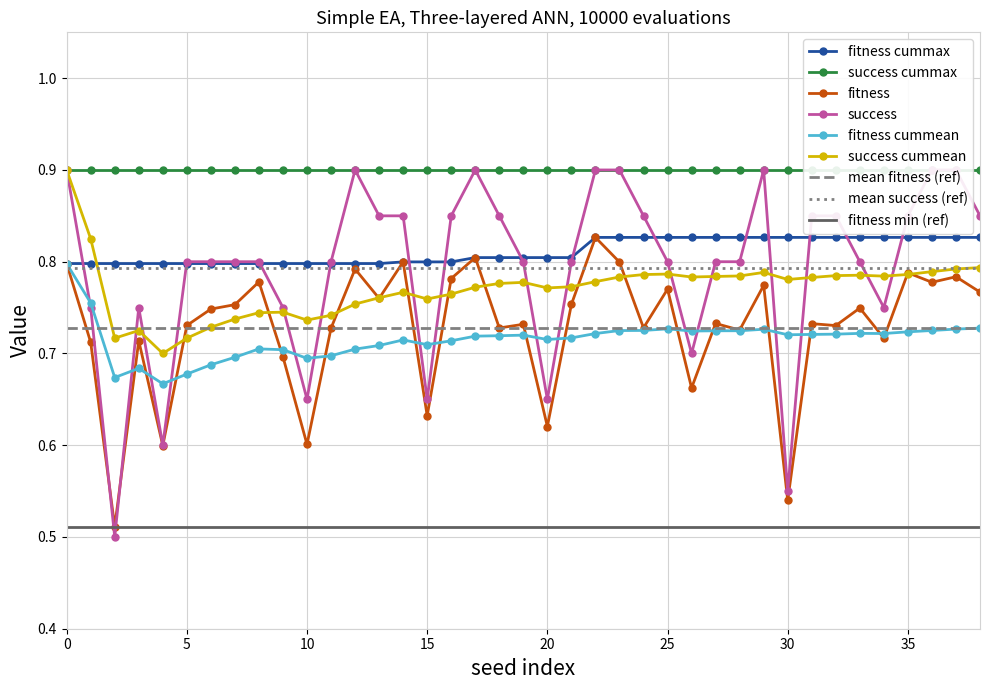

In success, how many points are lower than both neighbors (excluding endpoints)?

8